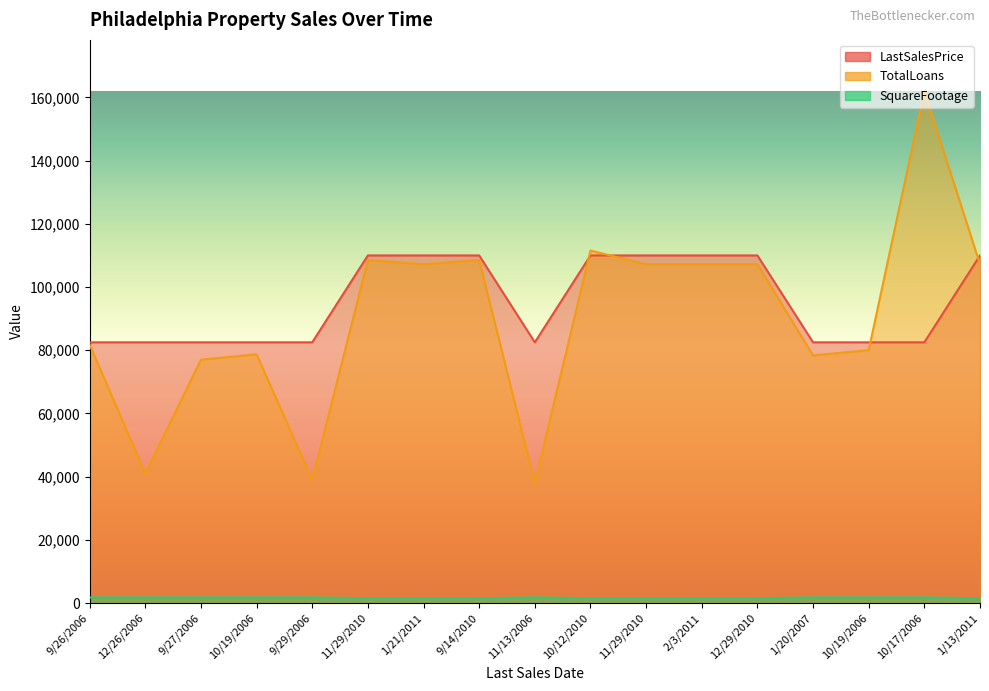

List the series in order of their peak value, highest first.

TotalLoans, LastSalesPrice, SquareFootage